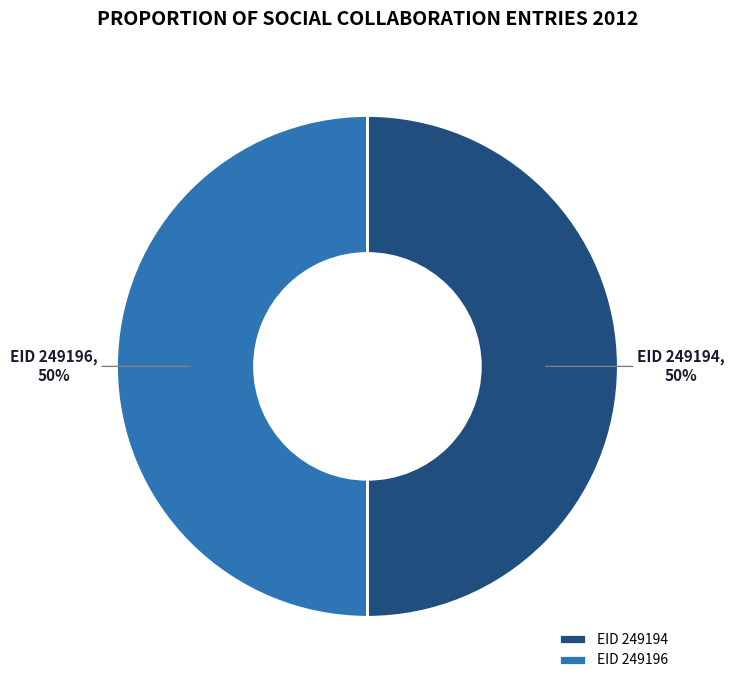

What is the ratio of the value at EID 249194 to the value at EID 249196?

1.0